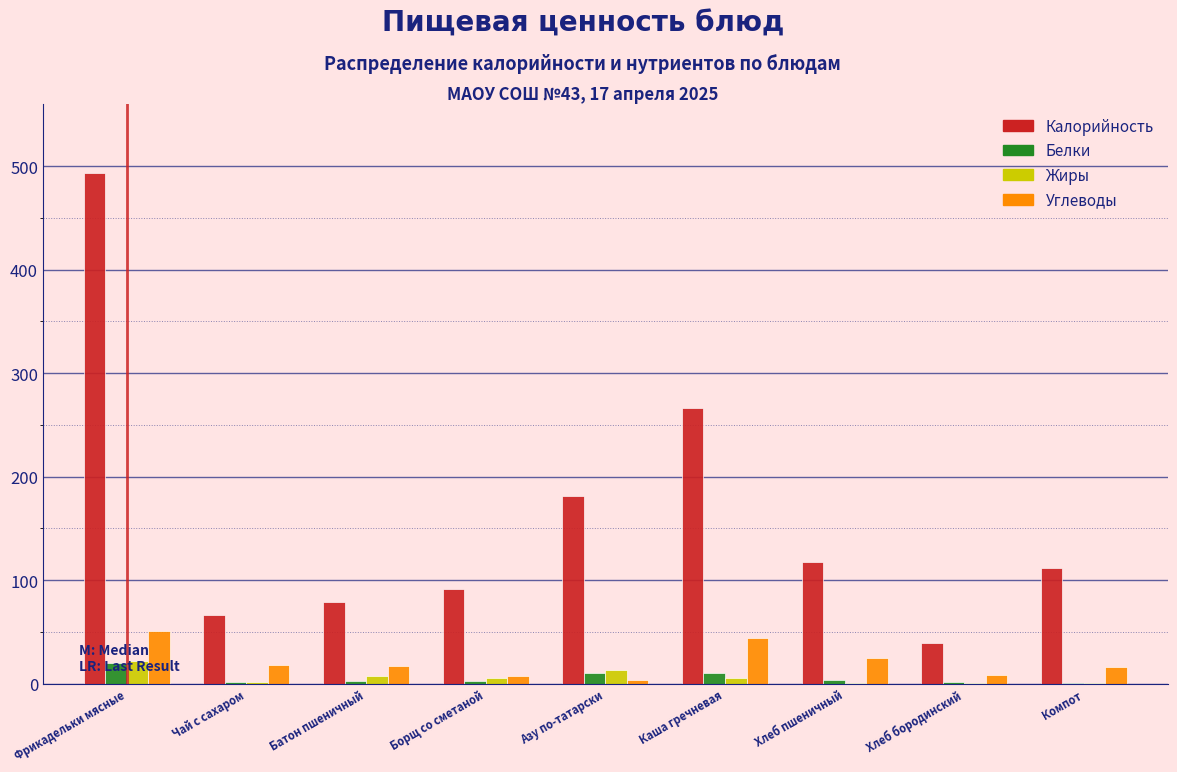

True or false: Углеводы has a value of 17.1 at Батон пшеничный.

True